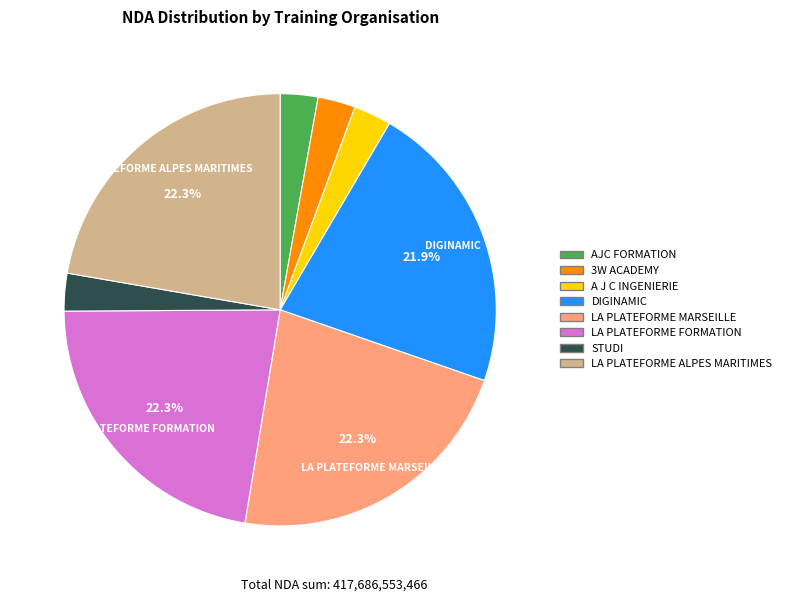

The STUDI slice represents 15% of the pie. True or false?

False